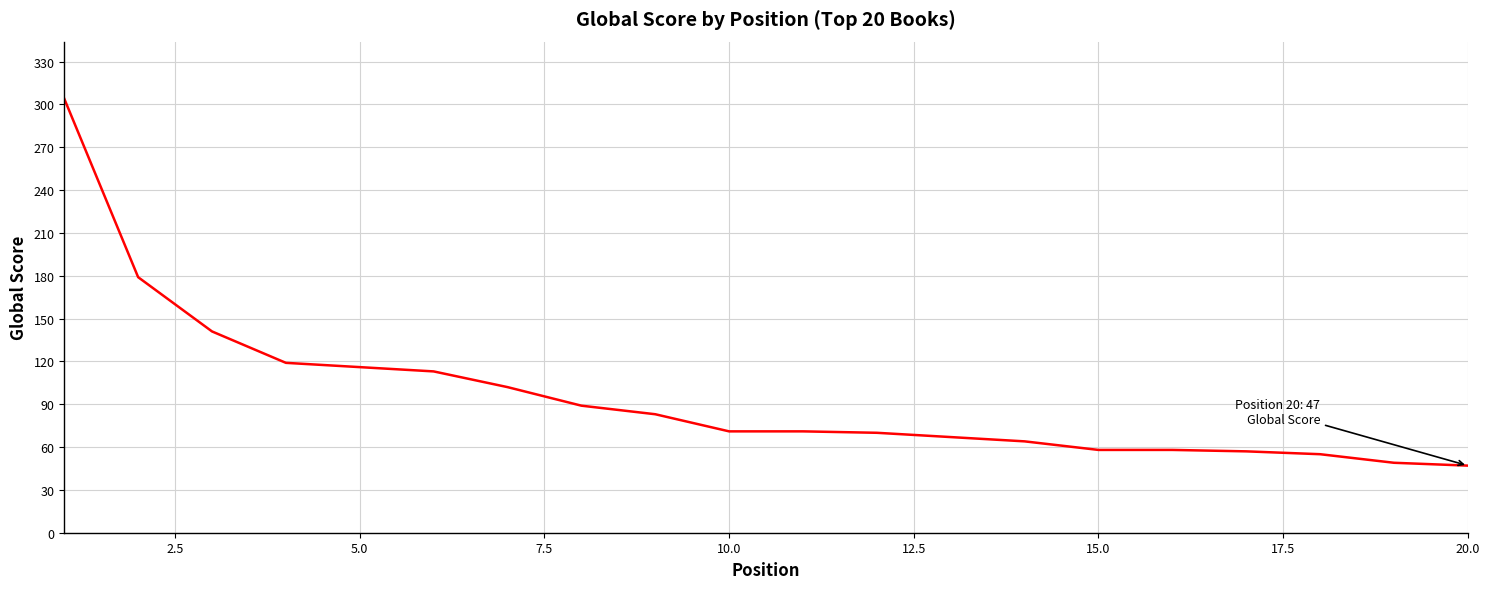

What is the smallest value displayed?

47